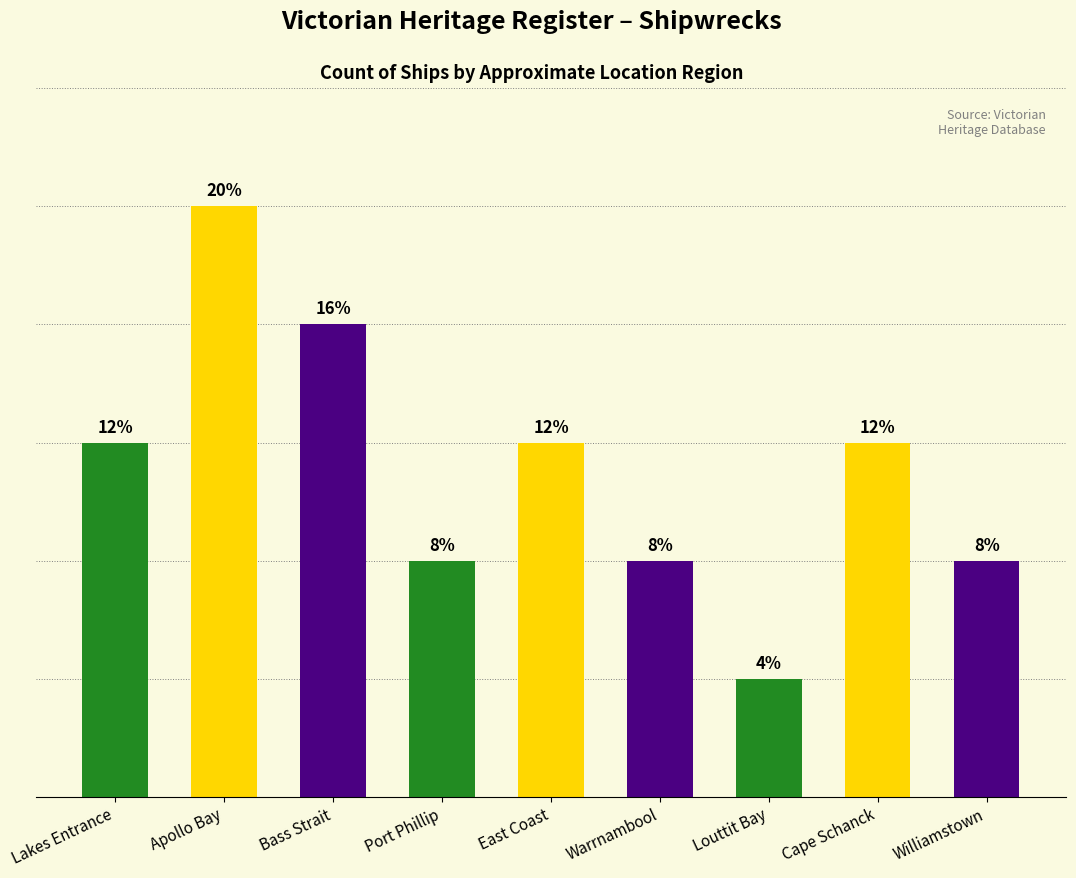

True or false: the data shows 3 at Williamstown.

False